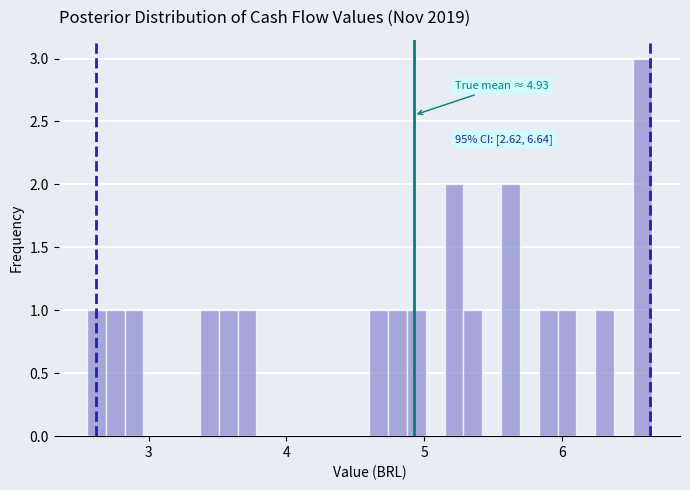

Around what value on the x-axis is the tallest bar? Give the approximate position of its centre, as read against the axis.

6.6